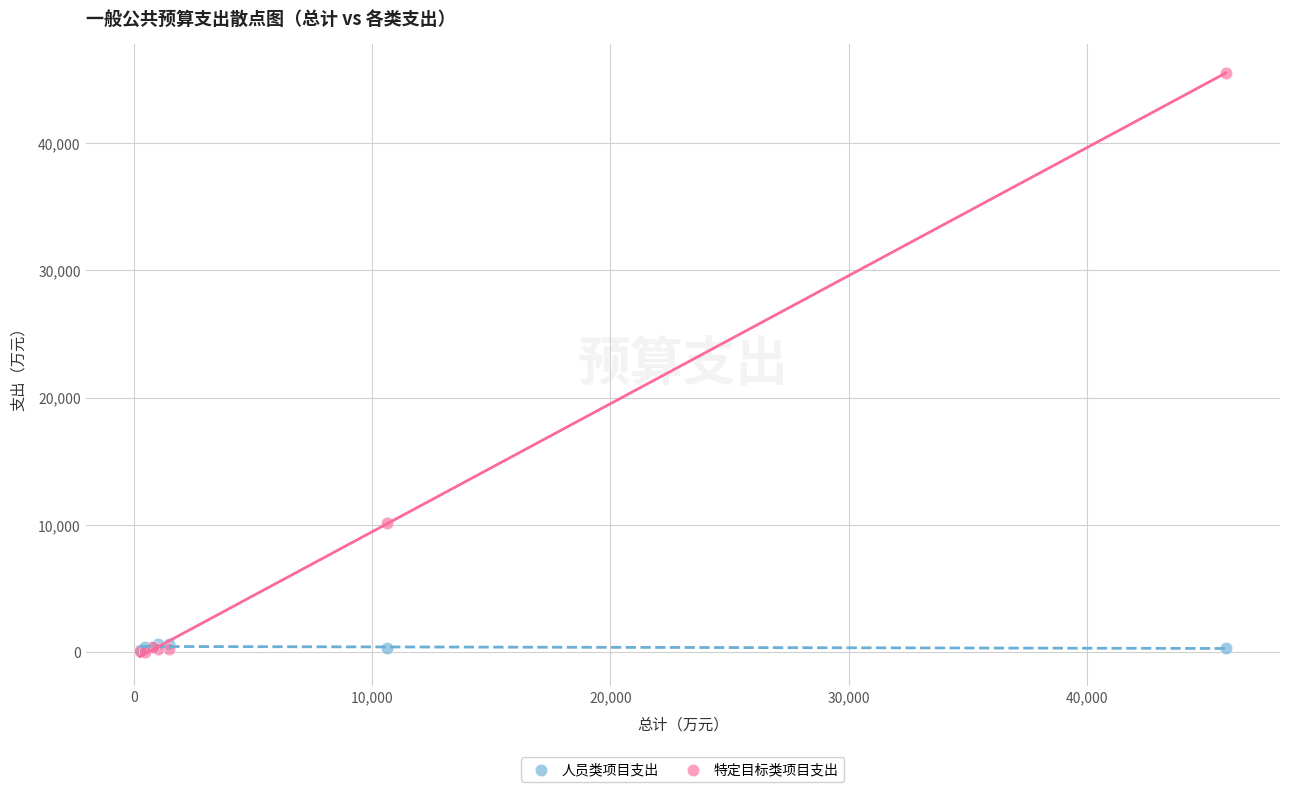

In the 特定目标类项目支出 series, what Y value is closest to 22750?

10143.0